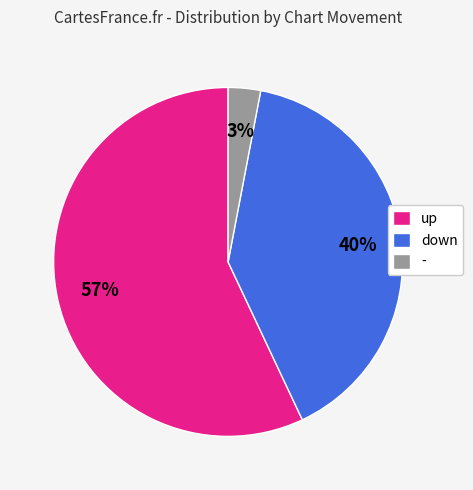

Between down and -, which is larger?

down